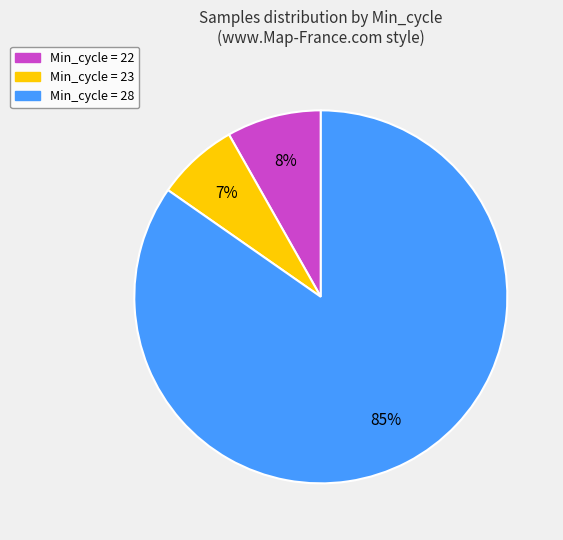

To the nearest percent, what is the difference between the largest and smallest slice percentages?

78%